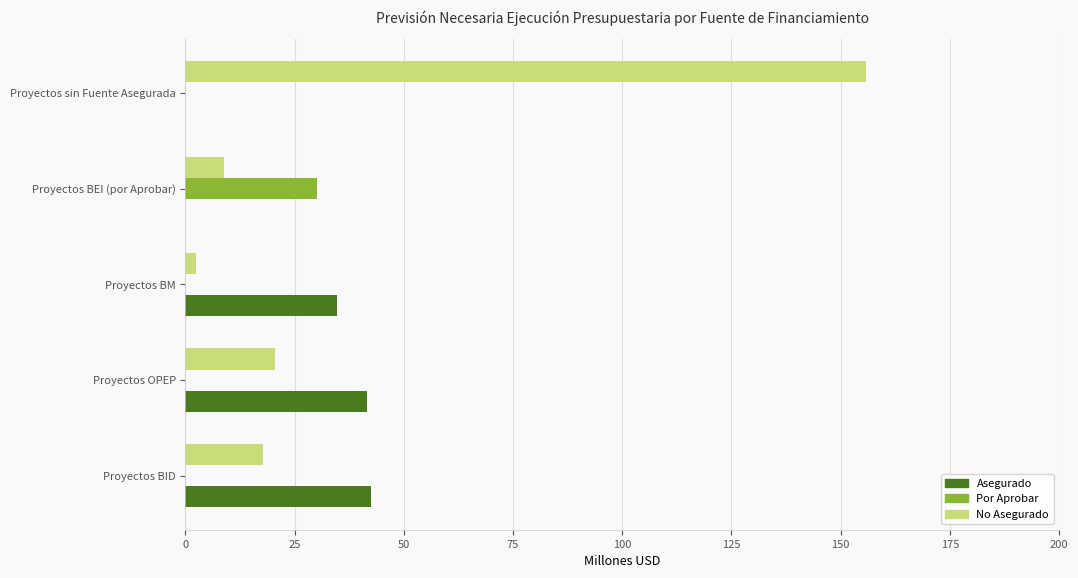

What is the highest value of the Por Aprobar series?

30.1